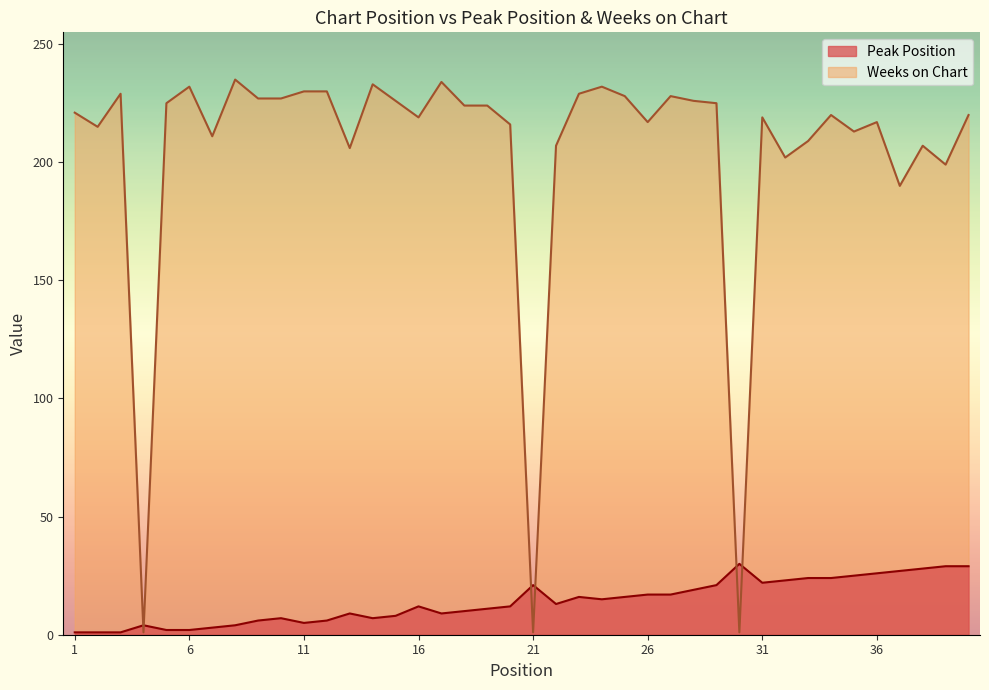

How many times do Peak Position and Weeks on Chart cross each other?

6